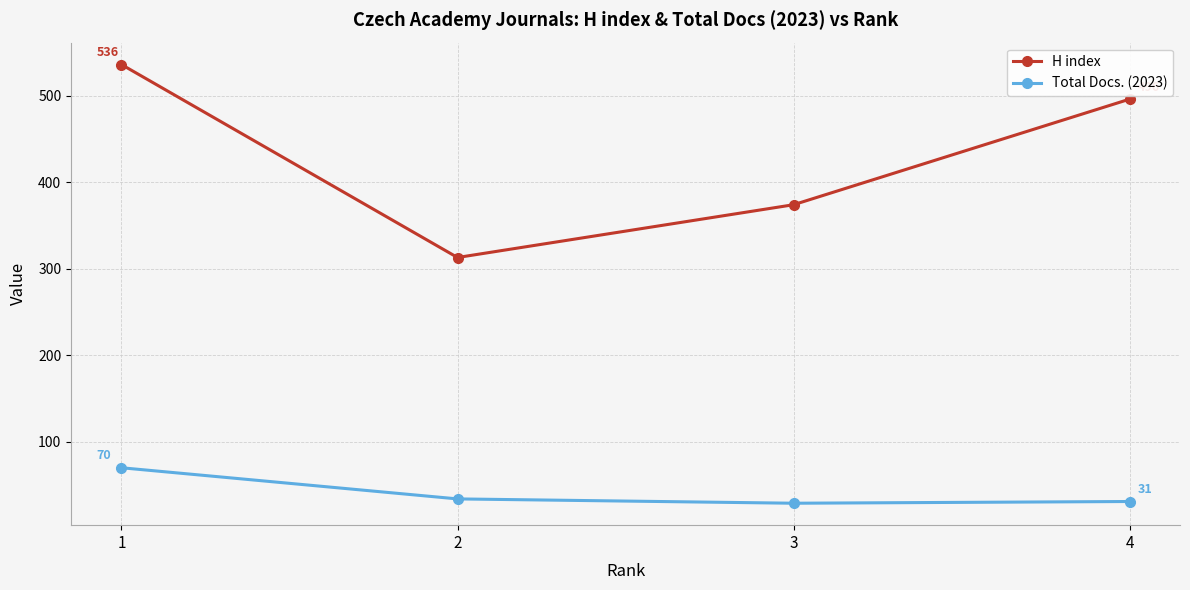

What is the sum of the Total Docs. (2023) values at 2 and 4?

65